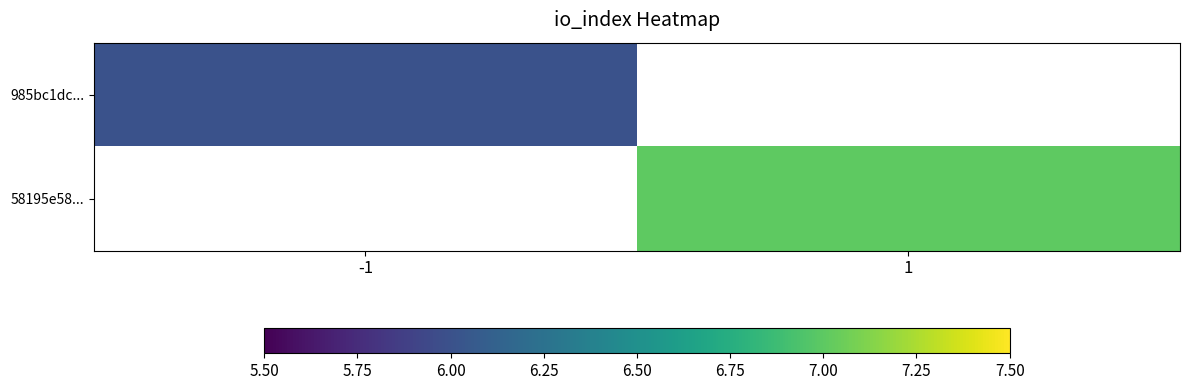

Which series has the widest spread of values?

985bc1dc...